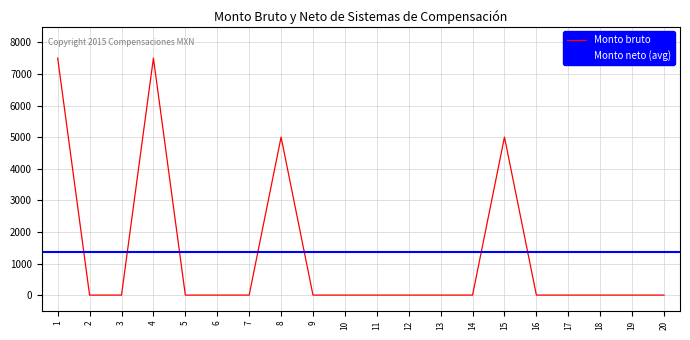

What is the sum of all values?

25000